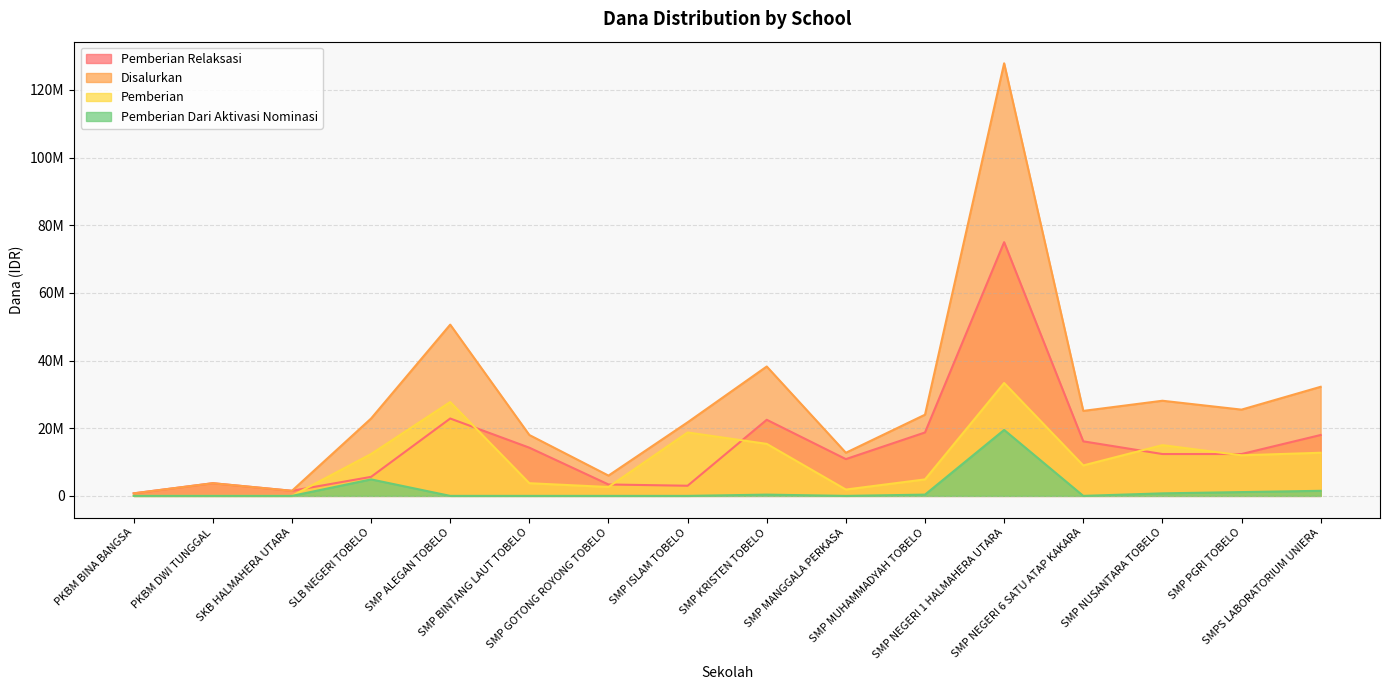

What is the label of the 6th point from the right?

SMP MUHAMMADYAH TOBELO